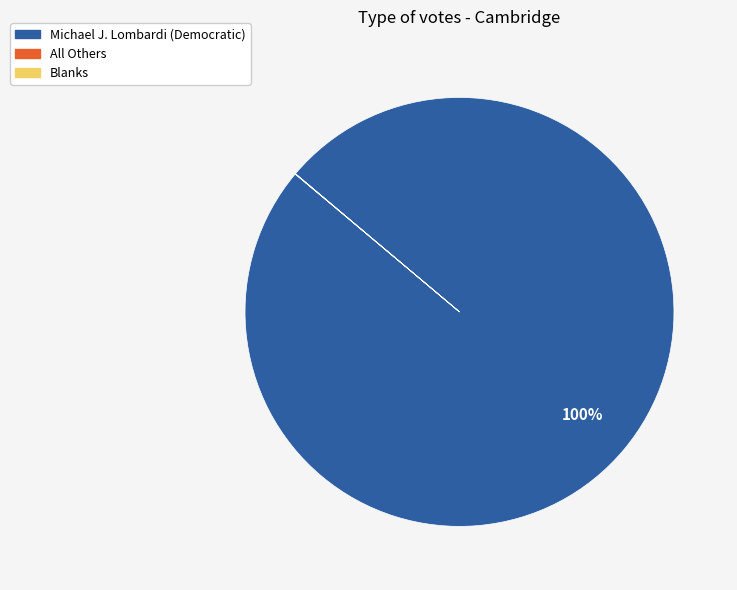

Which slice is the largest?

Michael J. Lombardi (Democratic)